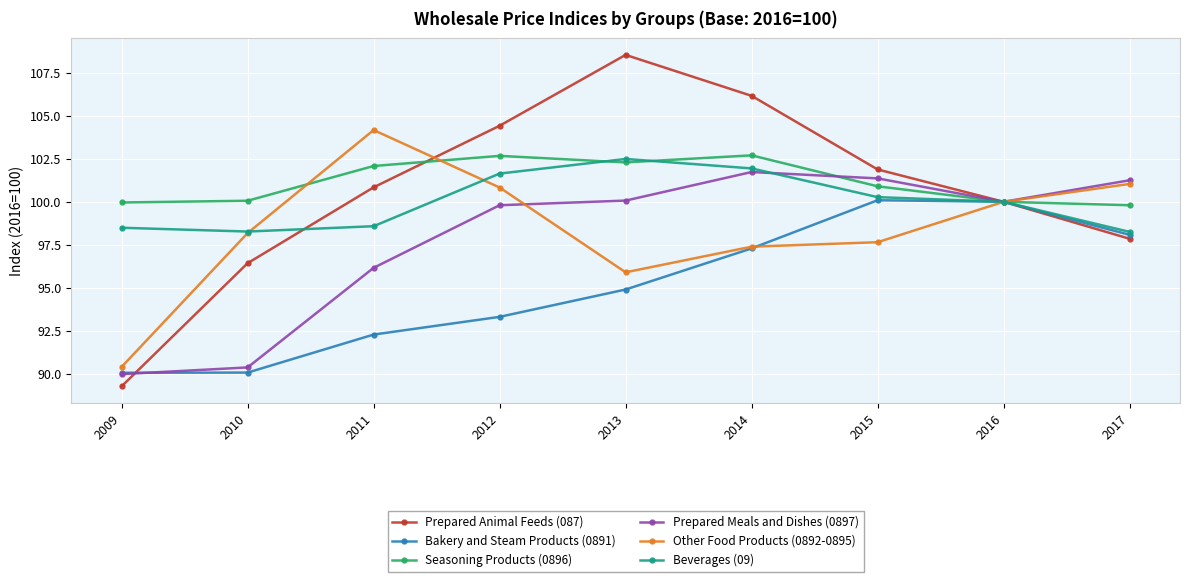

Count the number of data series in this chart.

6